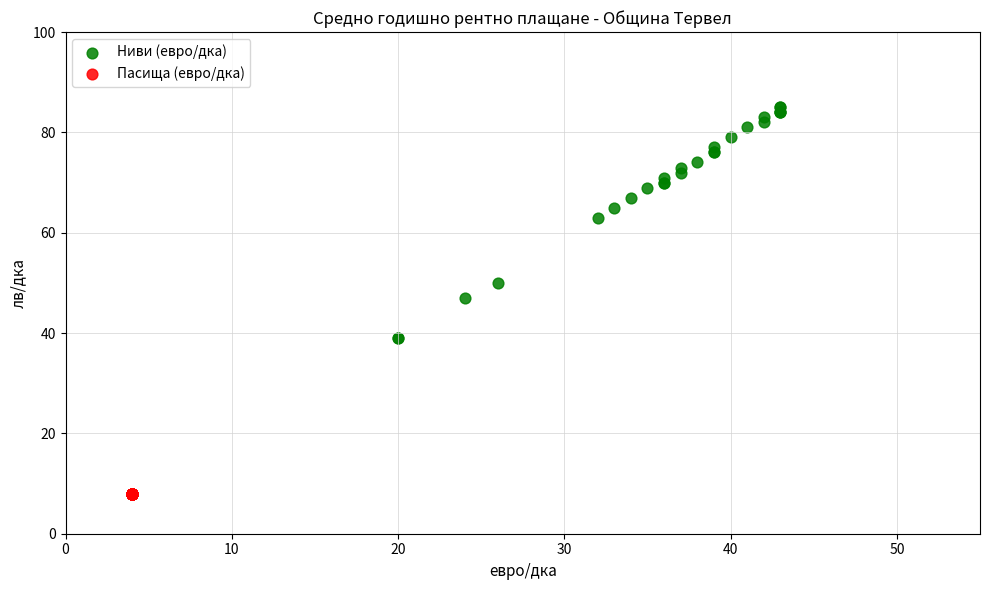

Which series contains the highest Y value?

Ниви (евро/дка)